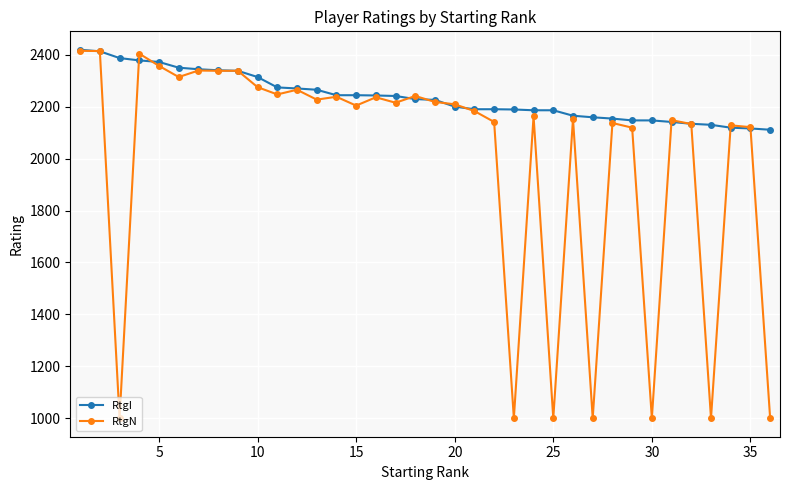

List the series in order of their overall mean, lowest first.

RtgN, RtgI